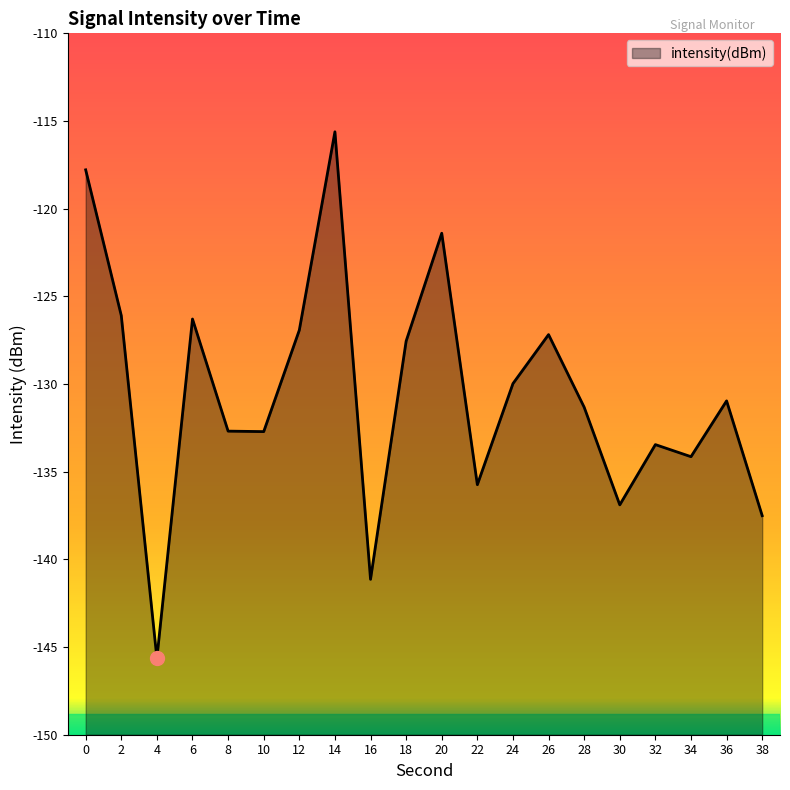

True or false: the data has more than 0 interior local peaks.

True